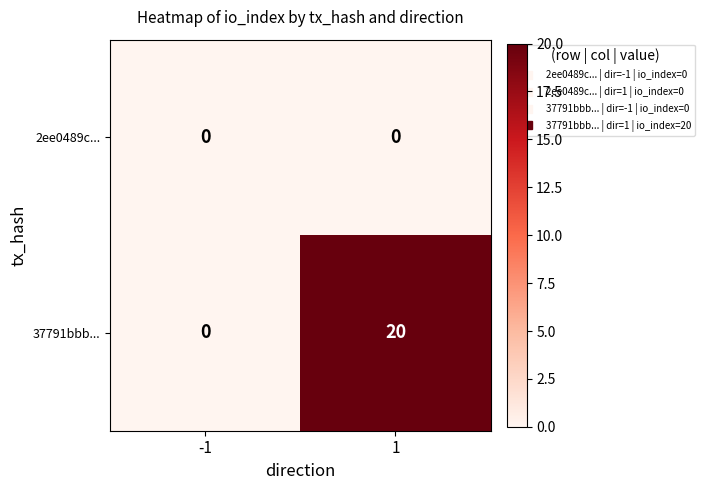

What is the highest value of the 37791bbb... series?

20